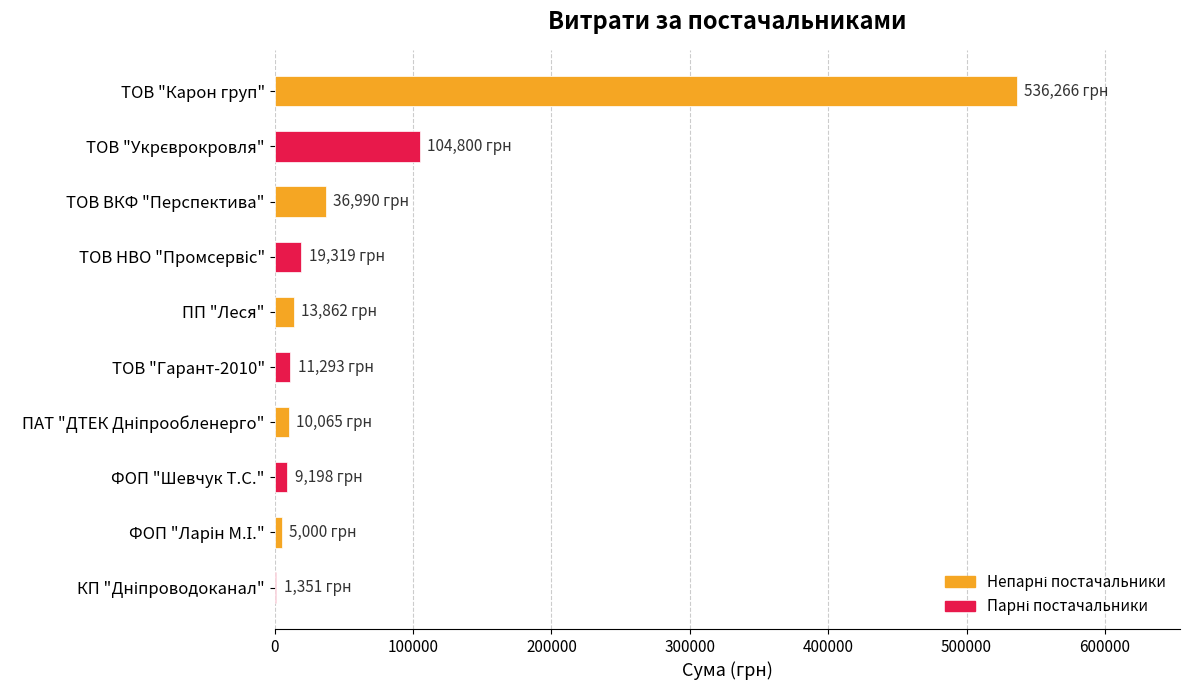

What is the approximate value at ПП "Леся"?

13861.5